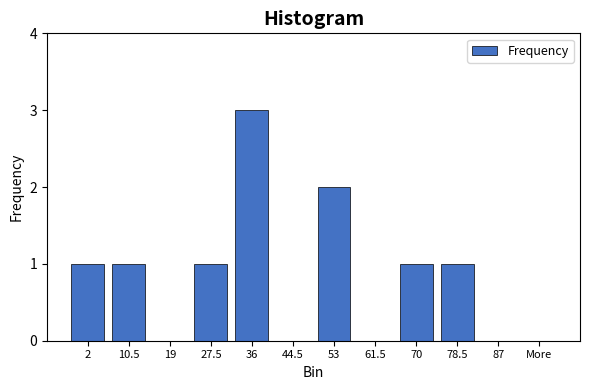

Reading left to right, extract all data points from this chart.

2=1	10.5=1	19=0	27.5=1	36=3	44.5=0	53=2	61.5=0	70=1	78.5=1	87=0	More=0